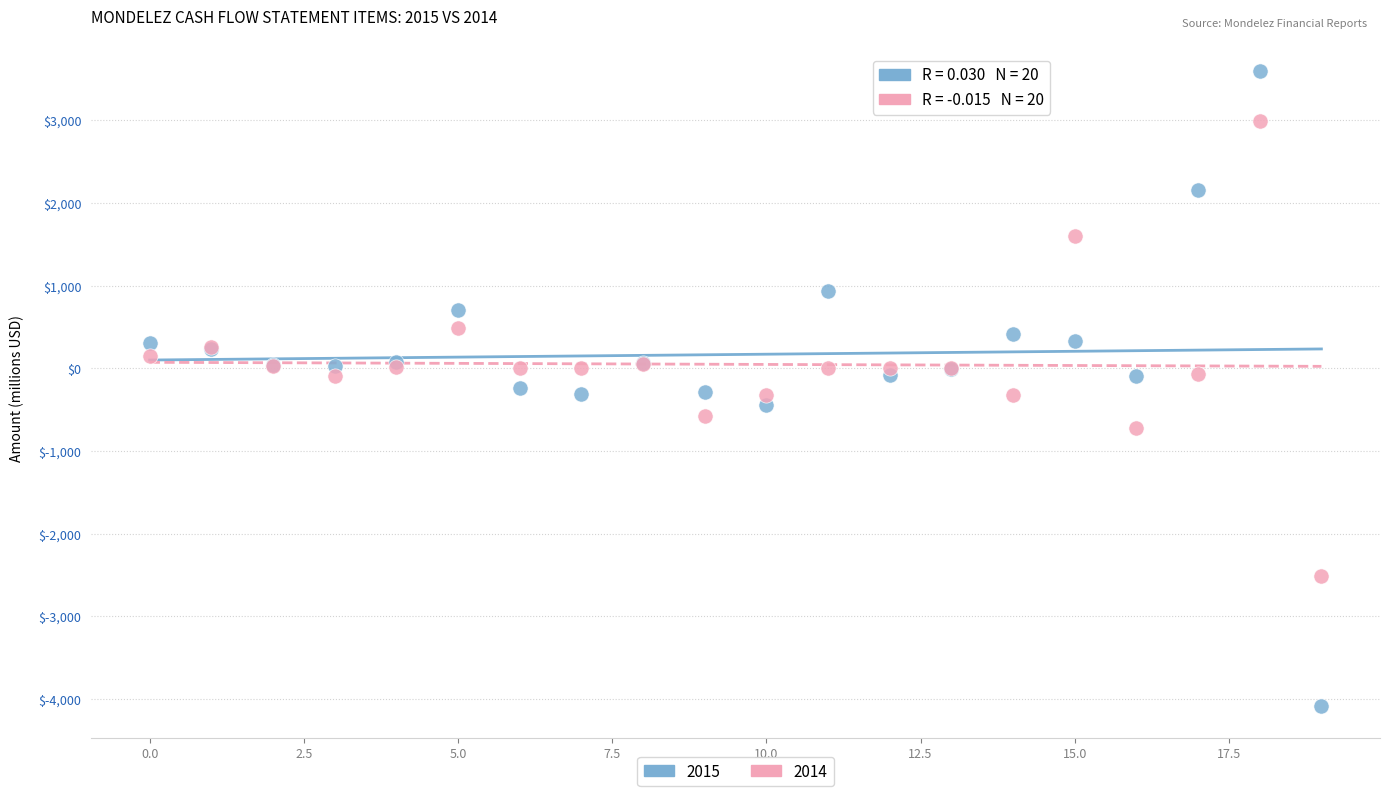

Which series contains the highest Y value?

2015